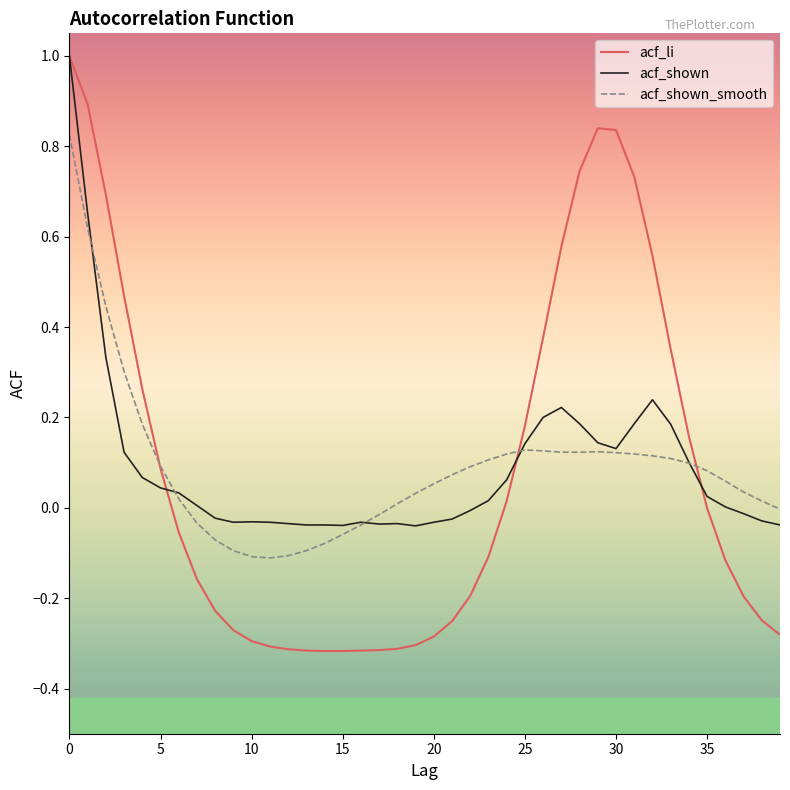

What is the maximum value for acf_shown?

1.0